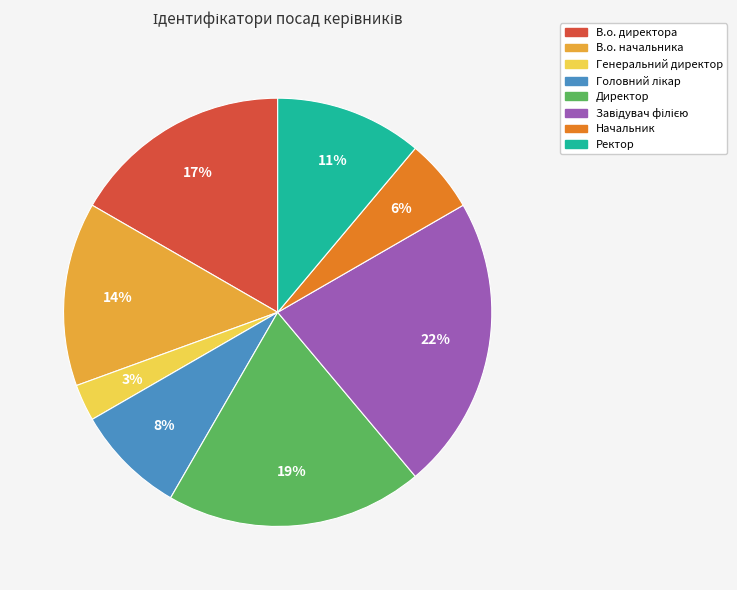

Is there a majority slice in this chart?

No